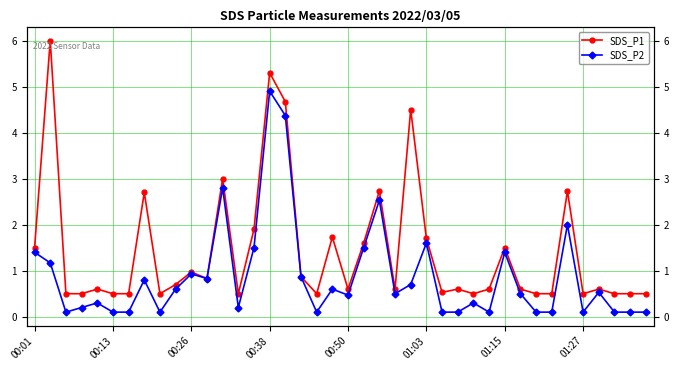

True or false: SDS_P2 and SDS_P1 intersect in this chart.

False